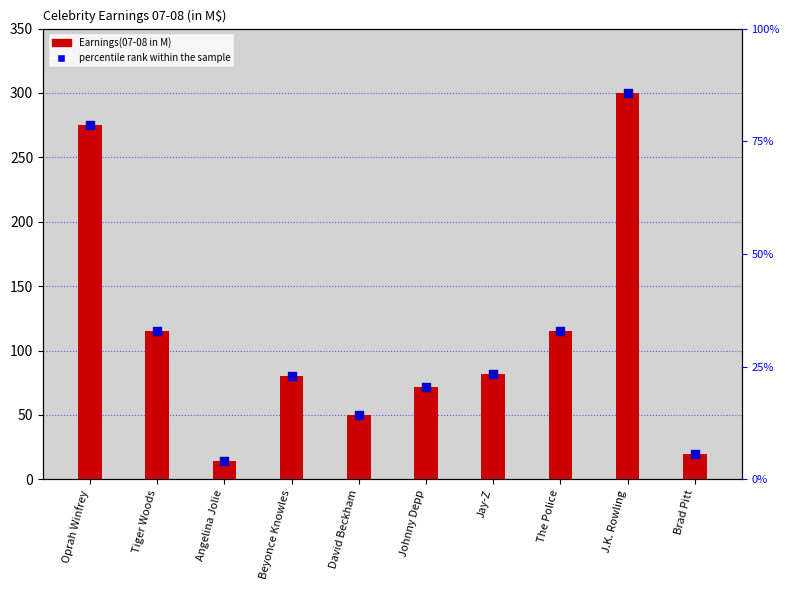

Which series contains the highest Y value?

Earnings(07-08 in M)